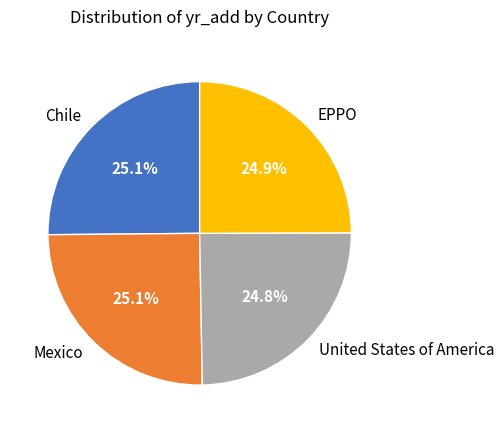

What is the ratio of the value at Chile to the value at EPPO?

1.0